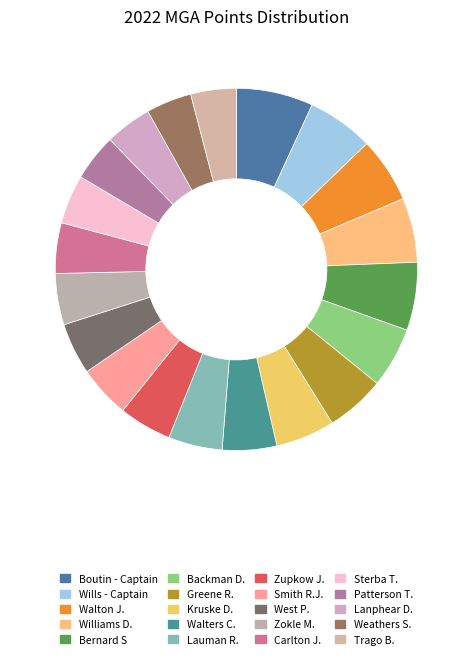

To the nearest percent, what is the average slice percentage?

5%